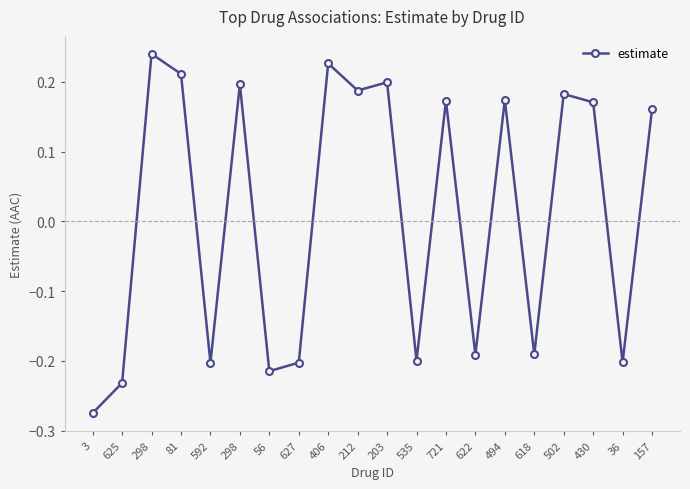

Where is the first local maximum?

298